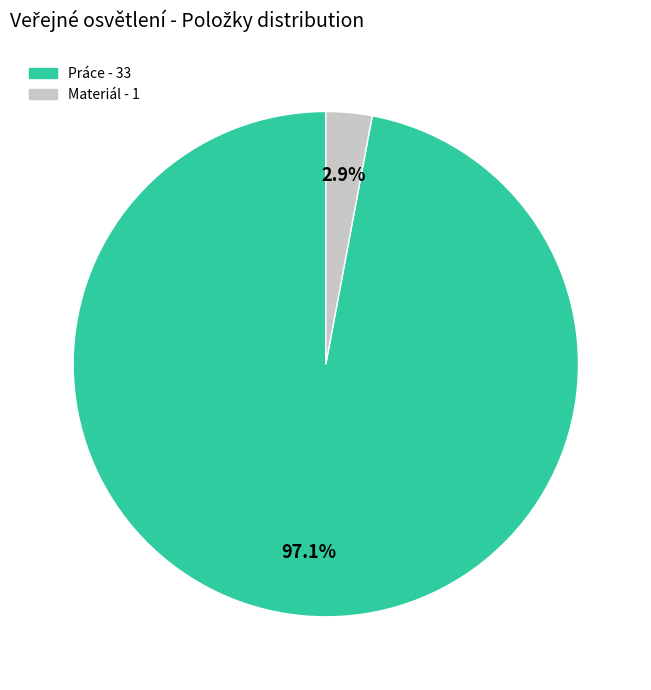

How many segments does this pie chart have?

2